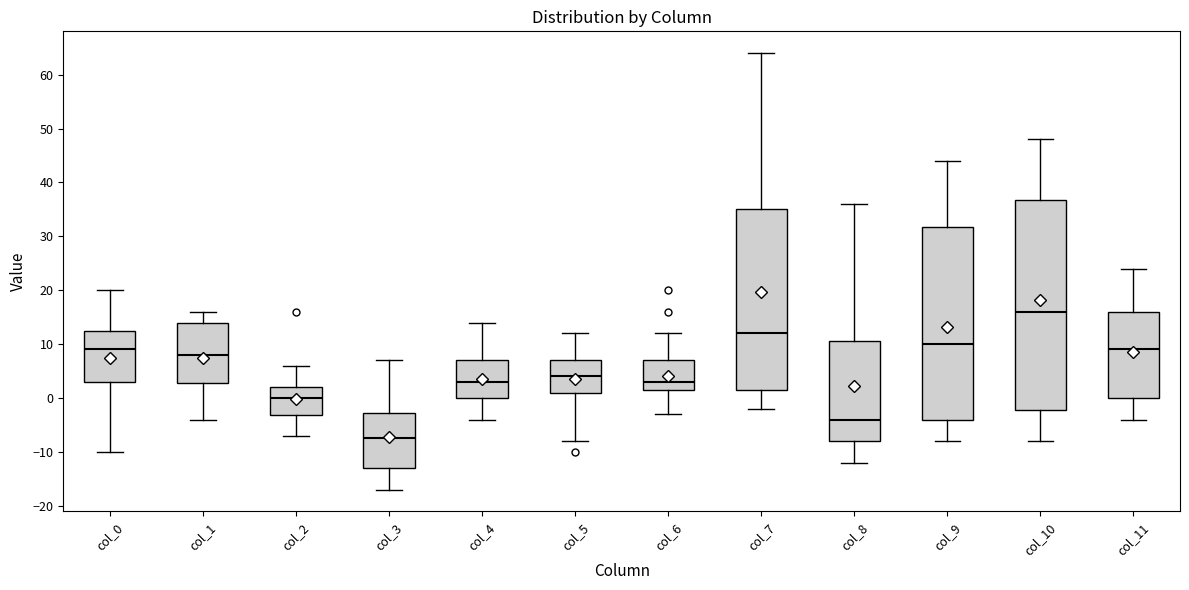

Which box is the tallest, from its lower edge to its upper edge?

col_10